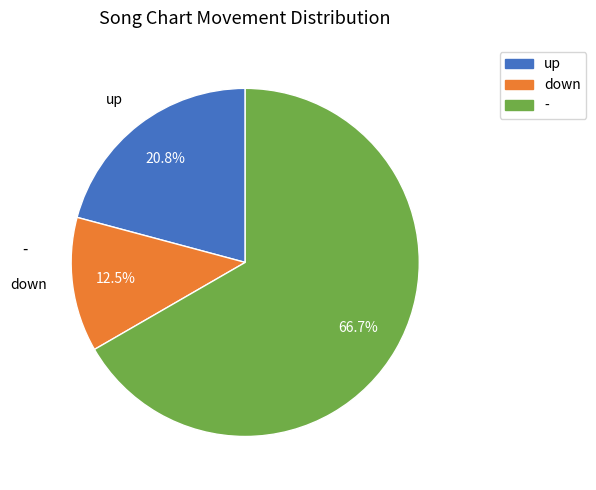

Which has a higher value, - or up?

-